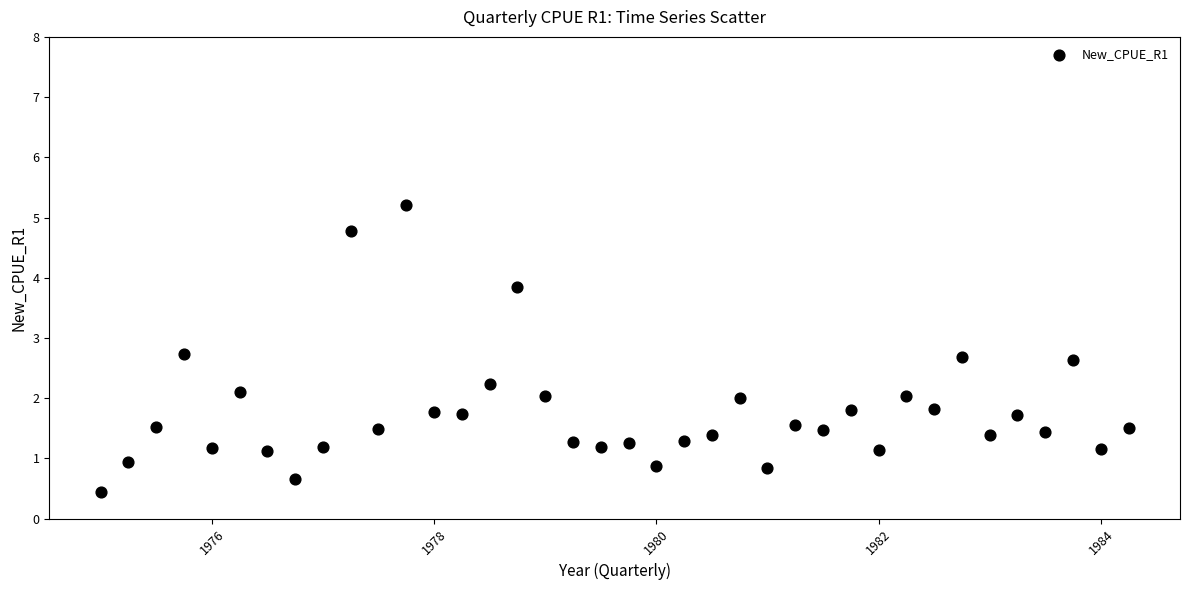

What is the range of Y values (max minus min)?

4.8